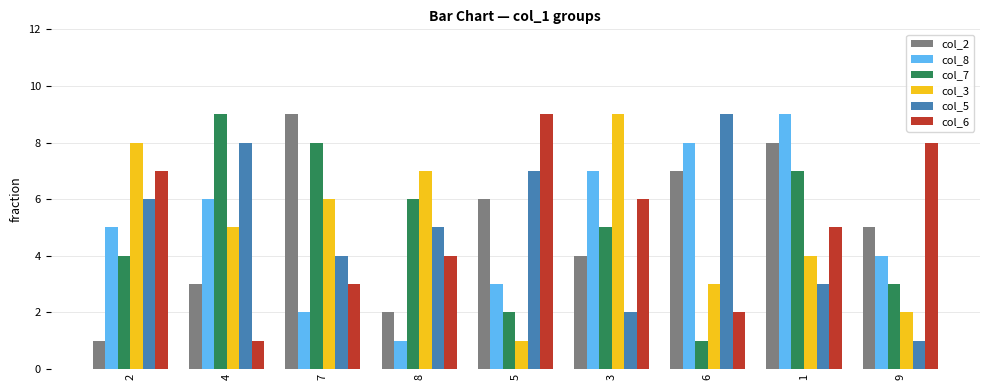

Is it true that col_5 equals 8 at 4?

True